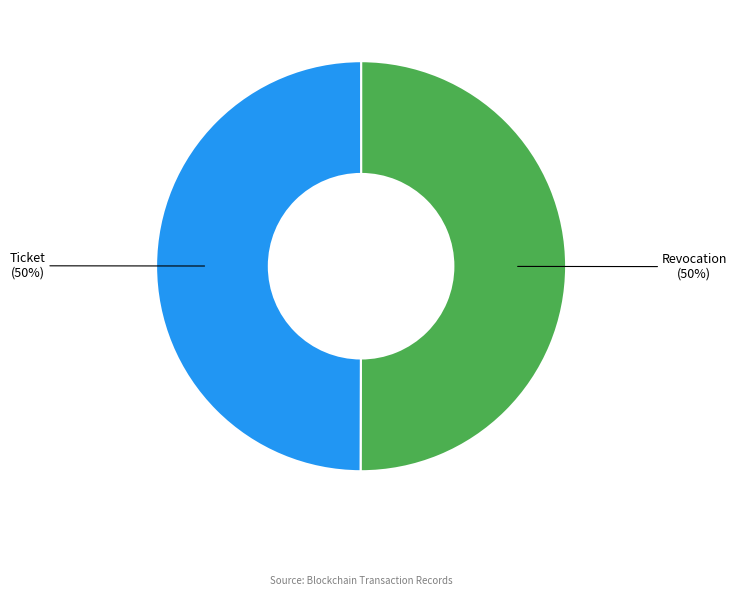

To the nearest percent, what is the combined percentage of Ticket and Revocation?

100%